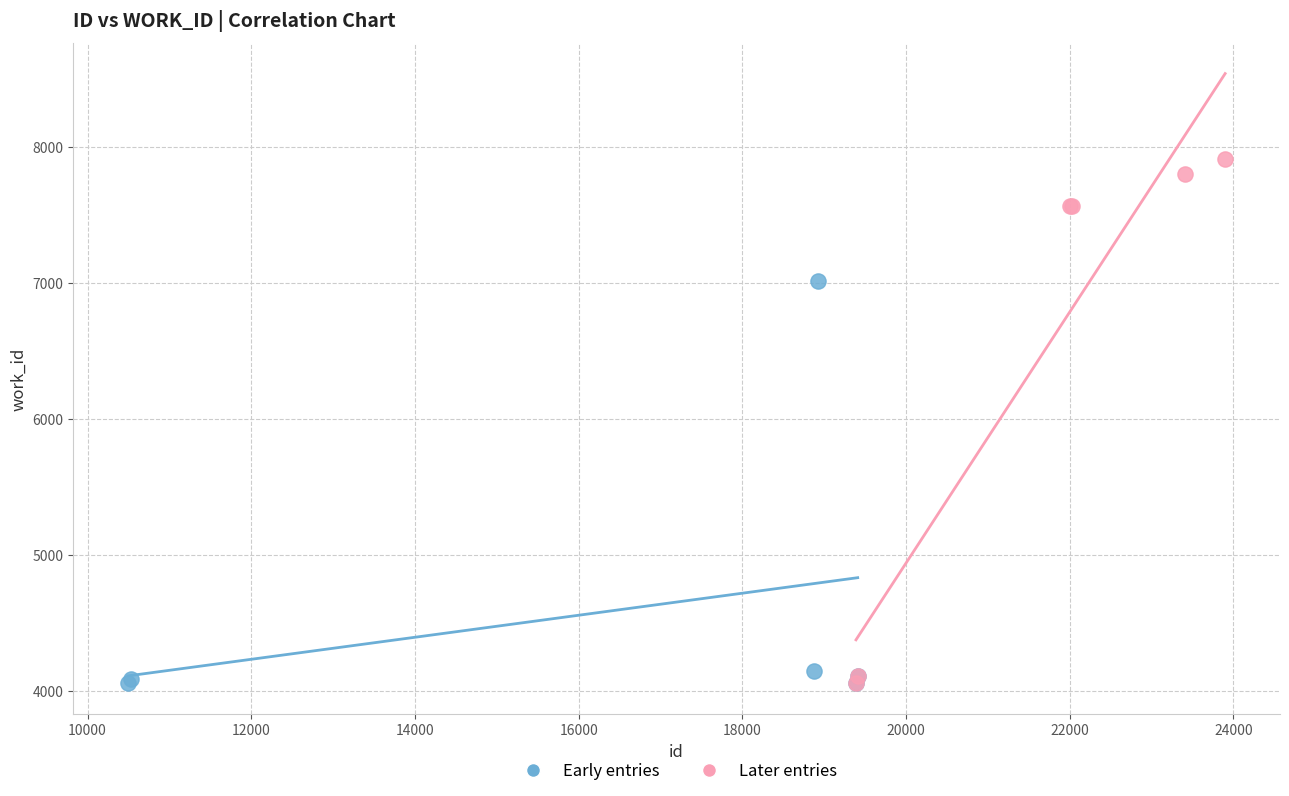

What are all the series names shown in the legend?

Early entries, Later entries